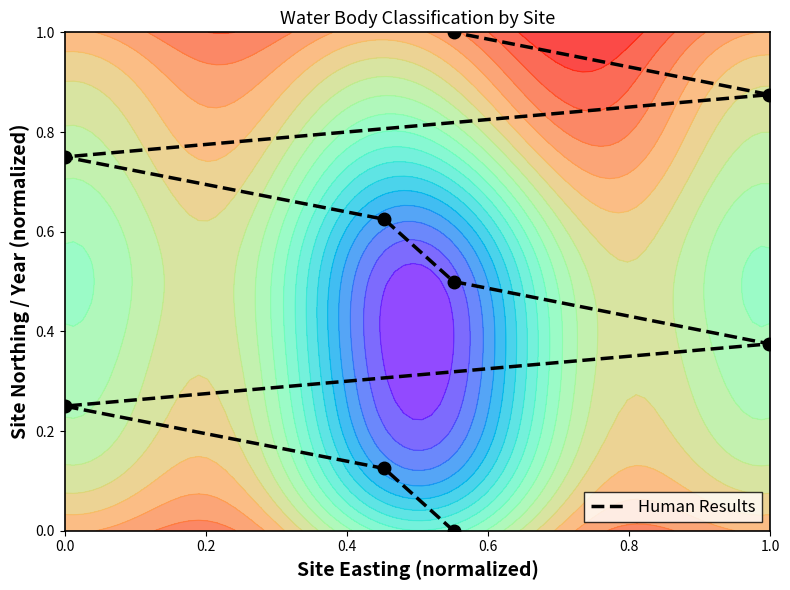

How many categories are shown in the chart?

9